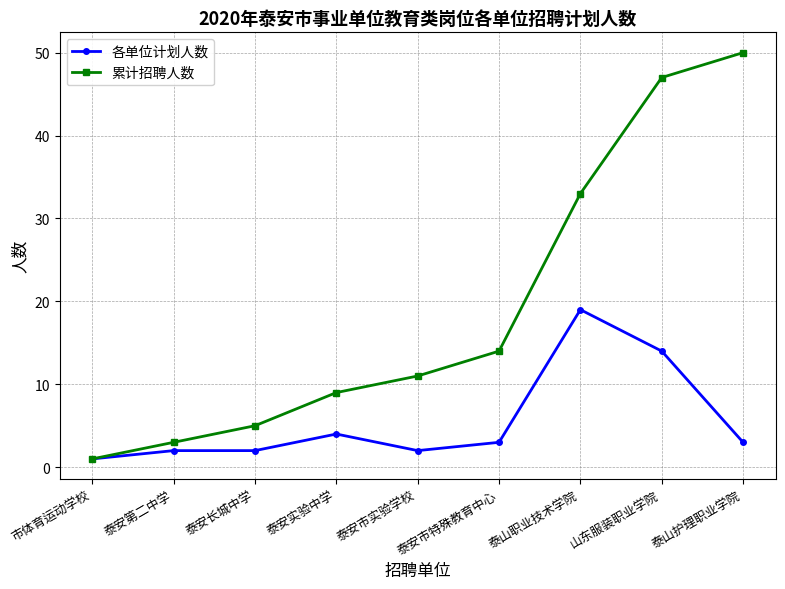

How many categories are shown in the chart?

9